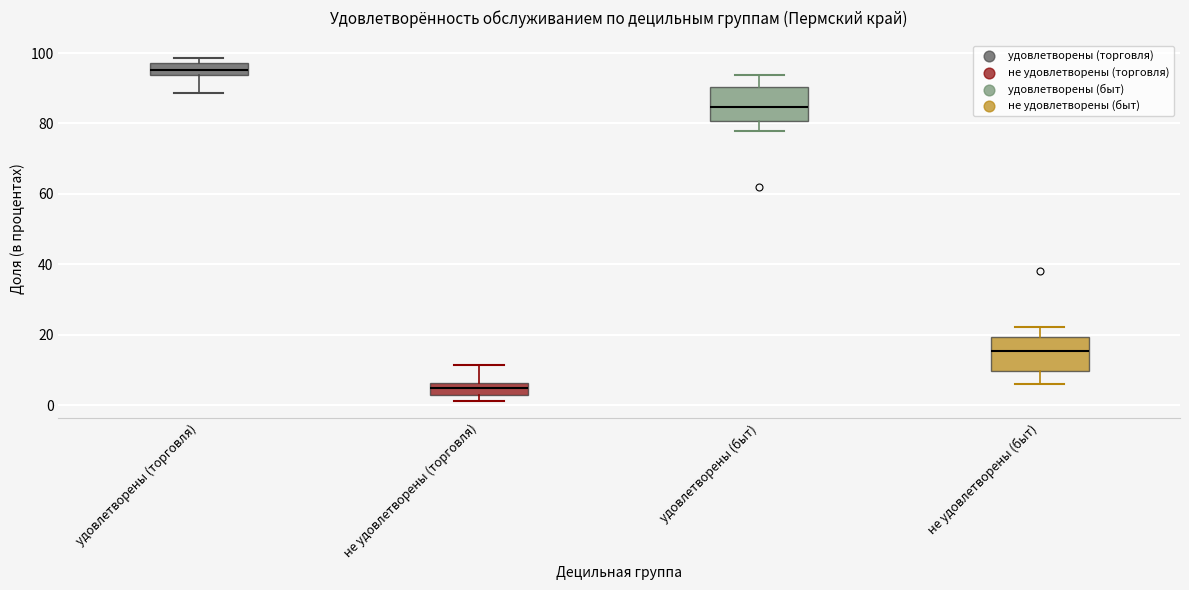

Where does the median line of the box for удовлетворены (быт) sit on the y-axis? The values are not printed on the chart, so give them approximately, as read against the axis.

84